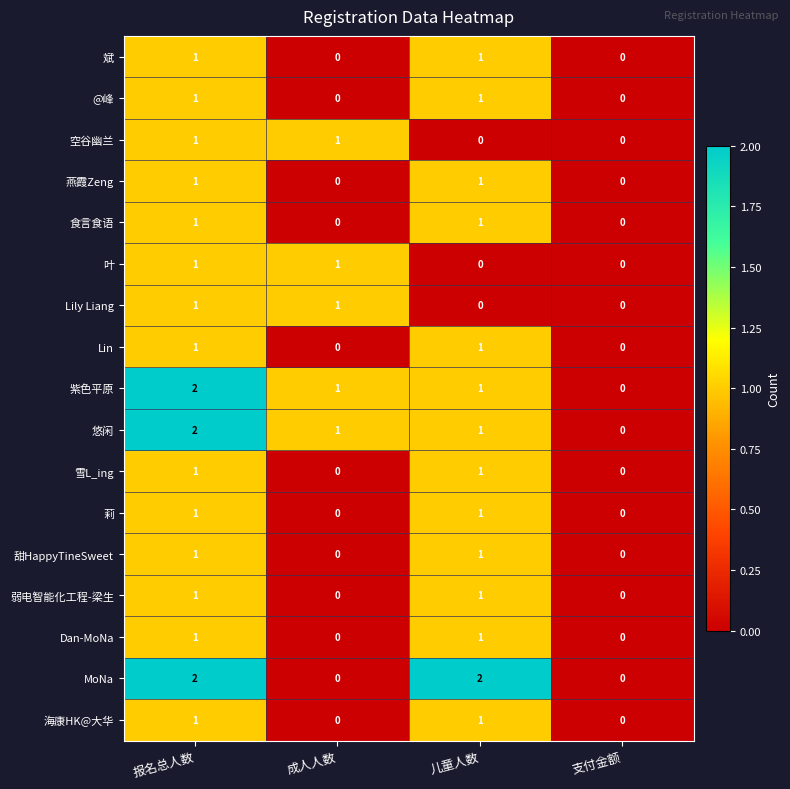

What is the total value across all series at 报名总人数?

20